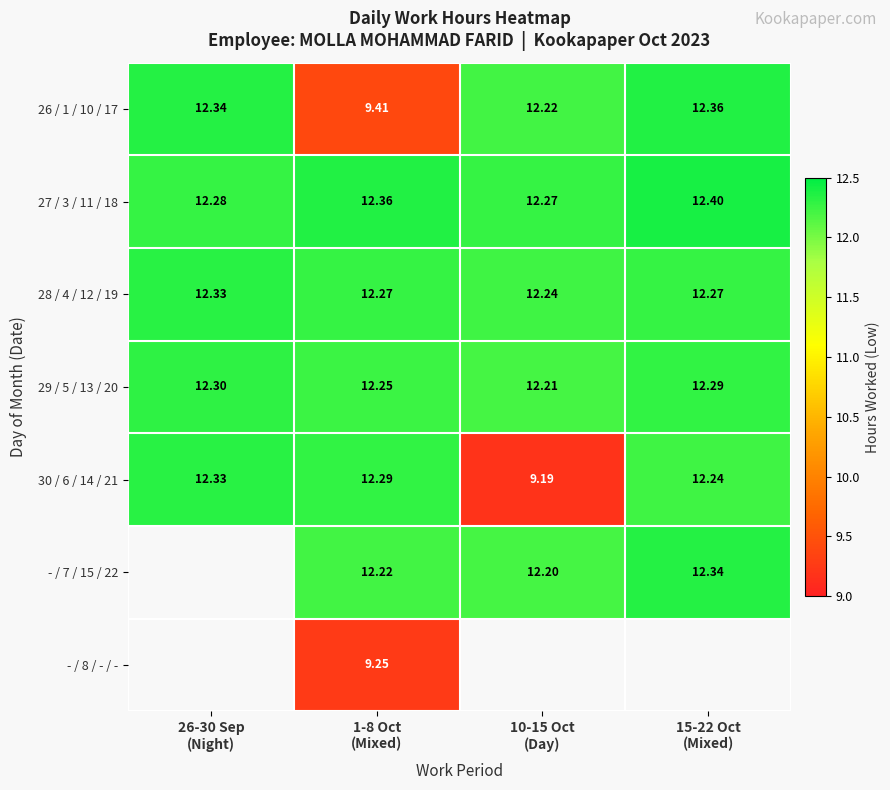

How many categories are shown in the chart?

4